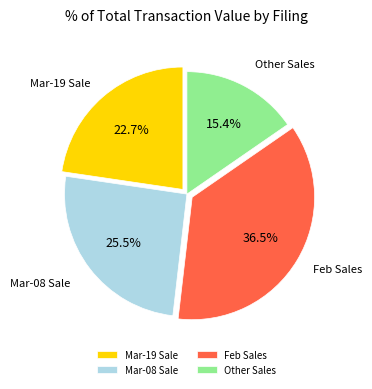

Count the number of slices in the pie.

4